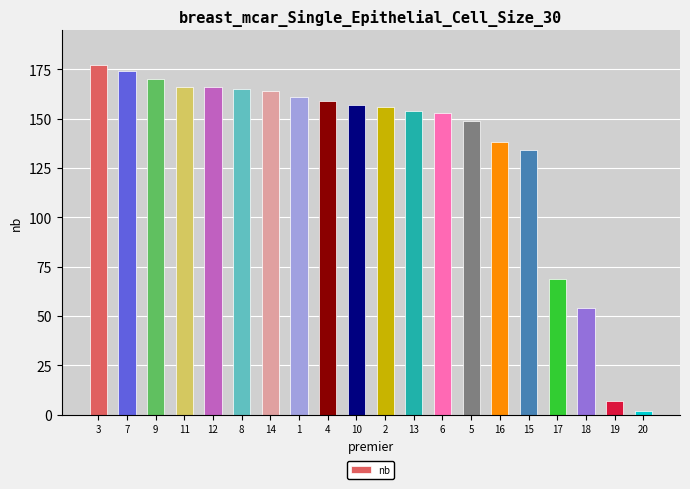

Does the chart contain stacked bars?

No